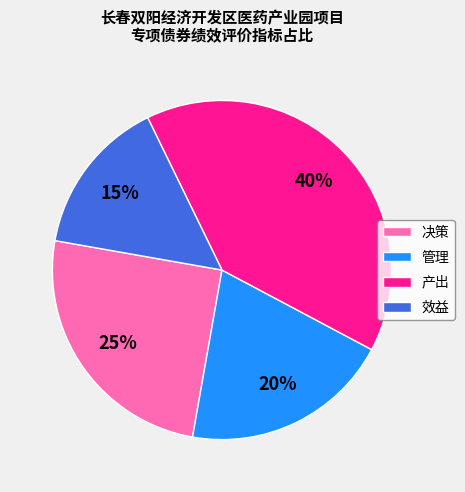

To the nearest percent, what is the difference between the largest and smallest slice percentages?

25%